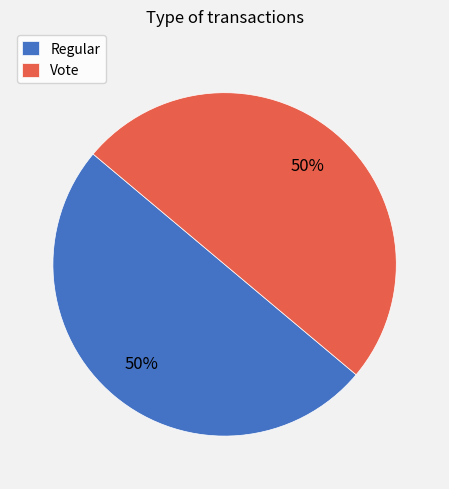

How many slices are in this pie chart?

2